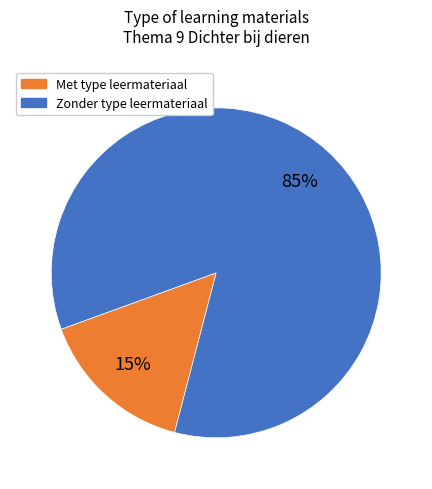

To the nearest percent, what is the average slice percentage?

50%